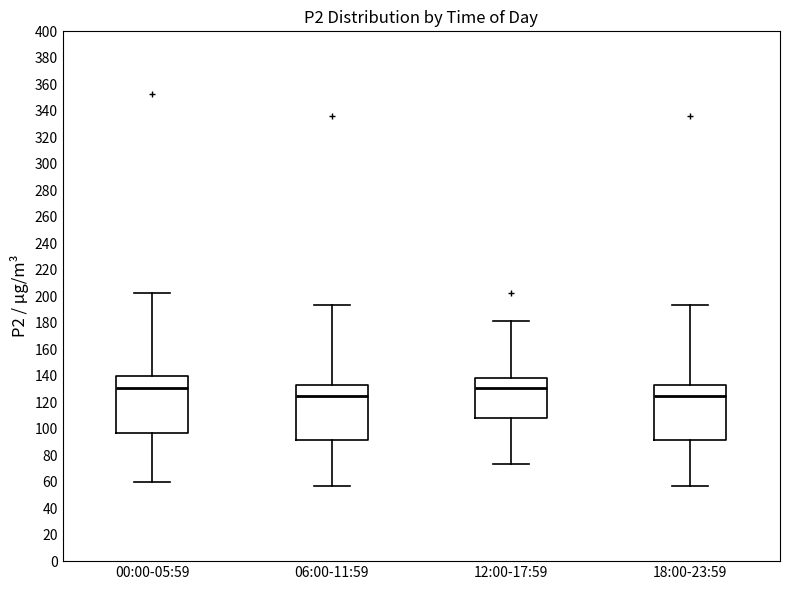

Reading left to right, transcribe this box plot: for each box, give where its median line is, the range the box spans, and where its two whiskers end, as read against the y-axis. The values are not printed on the chart, so give them approximately, as read against the axis.

00:00-05:59: median 130, box 96 to 140, whiskers 60 to 202
06:00-11:59: median 124, box 92 to 134, whiskers 56 to 194
12:00-17:59: median 130, box 108 to 138, whiskers 74 to 180
18:00-23:59: median 124, box 92 to 134, whiskers 56 to 194